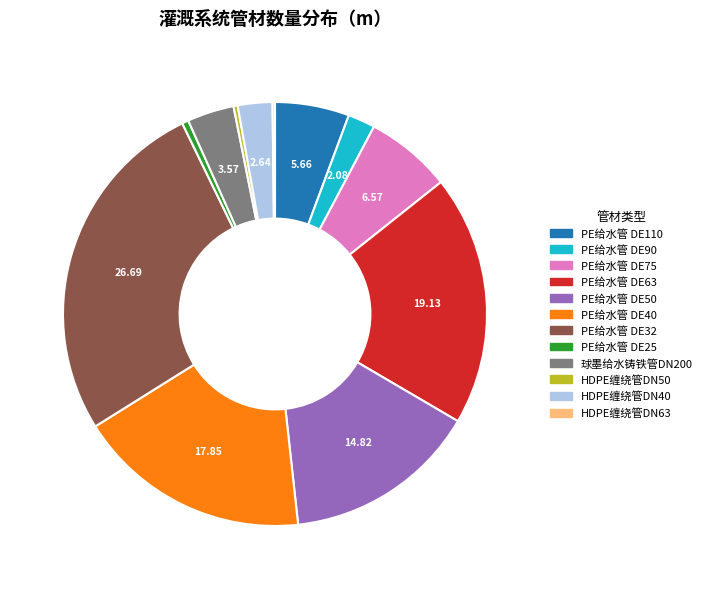

Is the sum of PE给水管 DE50 and PE给水管 DE63 greater than half?

No